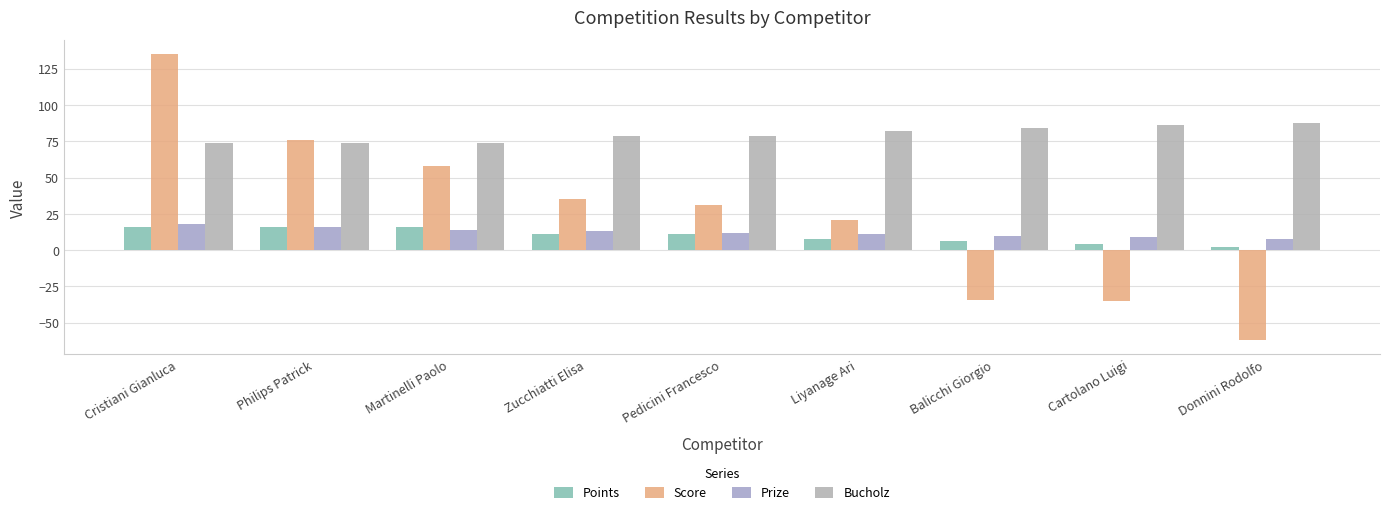

True or false: Points has a value of 4 at Zucchiatti Elisa.

False